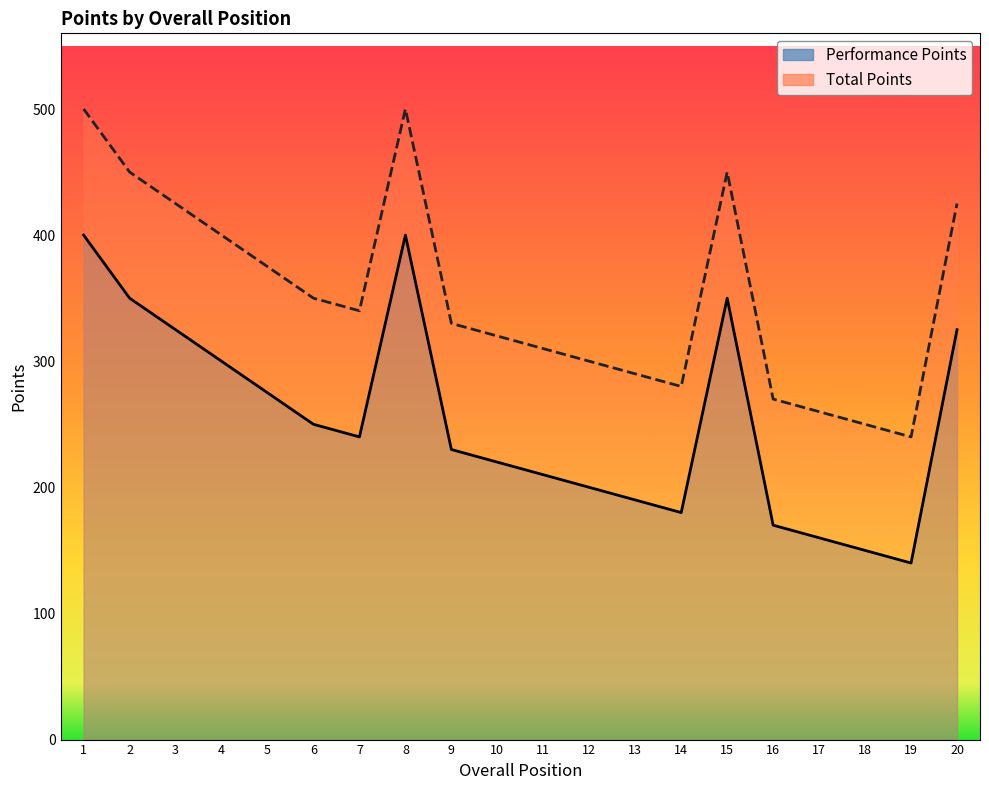

Does the chart have visible grid lines?

No